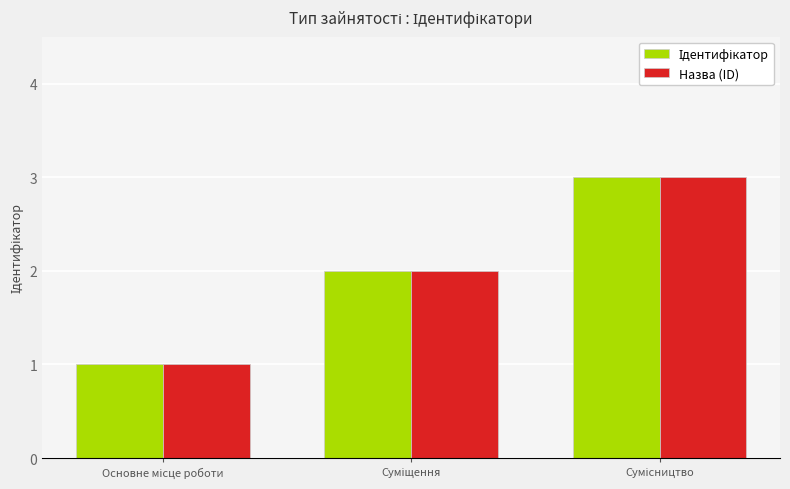

What is the maximum value shown in the chart?

3